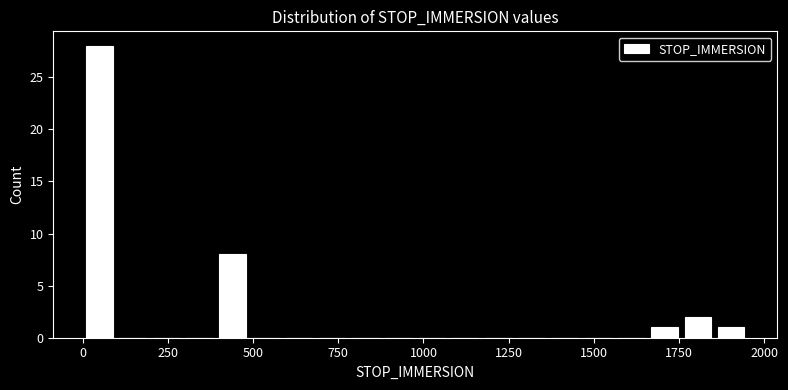

Read against the x-axis, roughly where is the centre of the tallest bar?

50